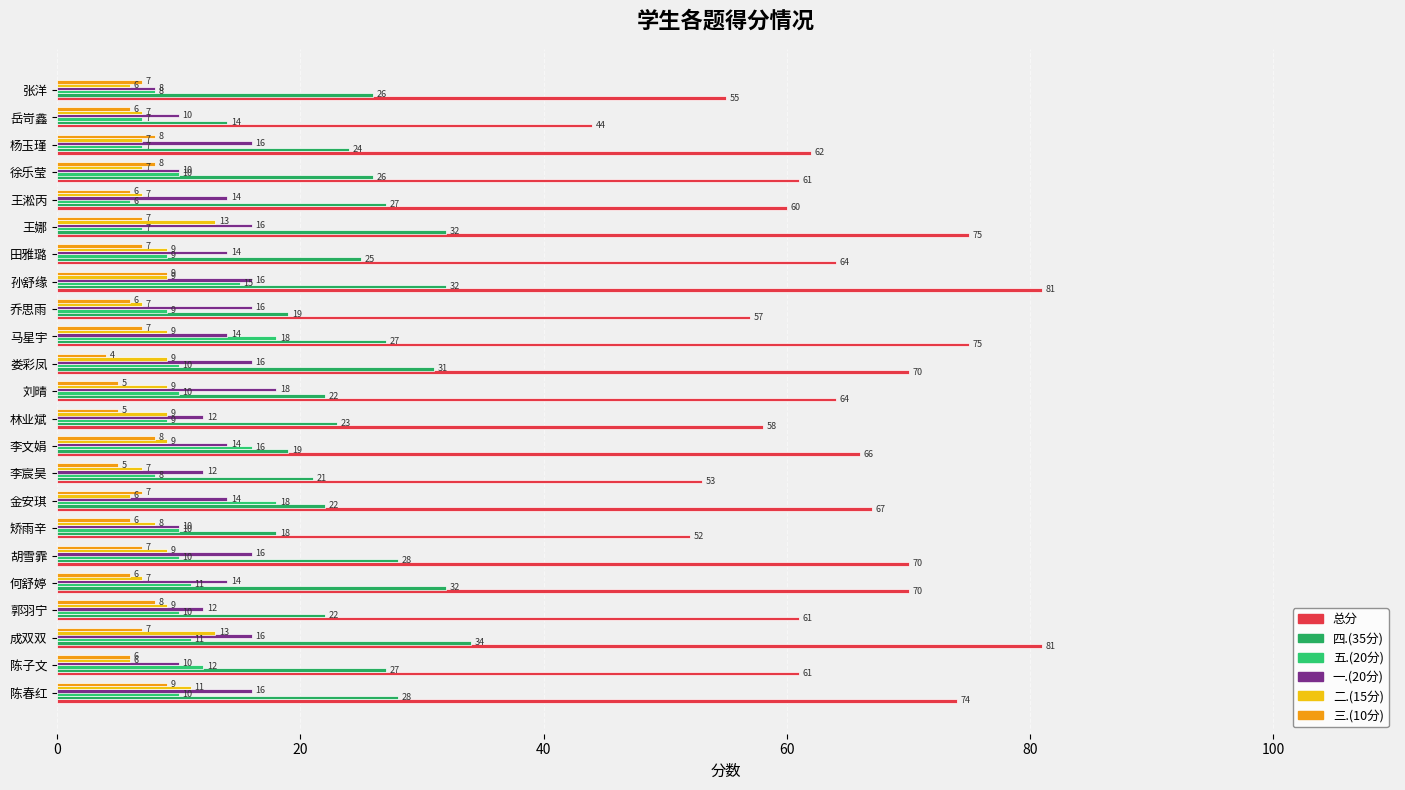

How many values in the 总分 series are below 64?

11